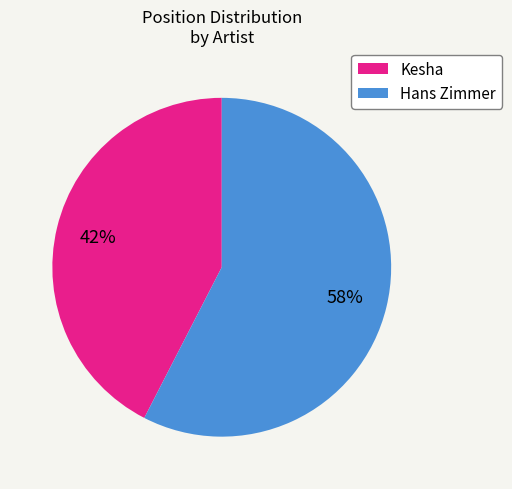

Rank the categories by value from lowest to highest.

Kesha, Hans Zimmer